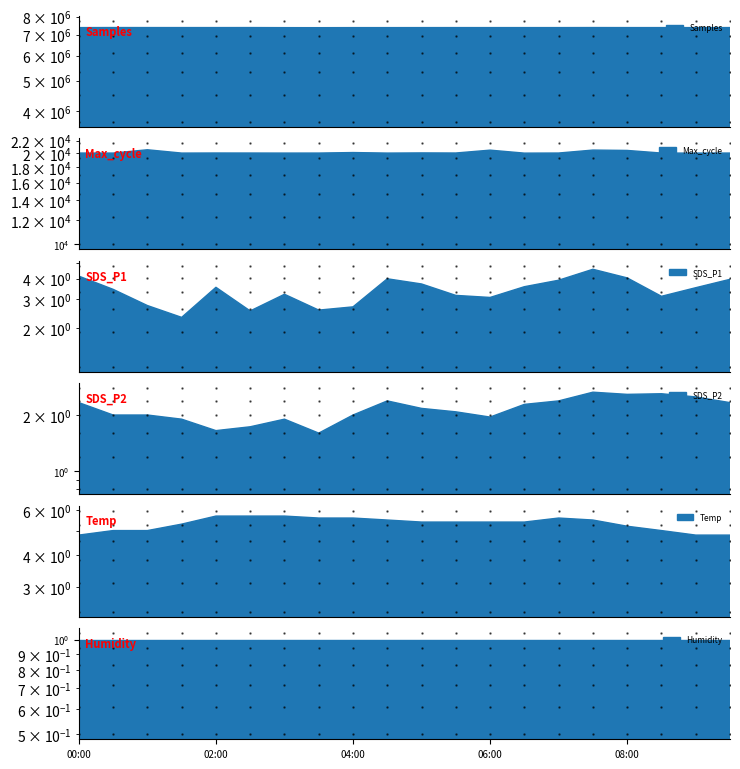

Count the Temp values in the range 5 to 6.

17